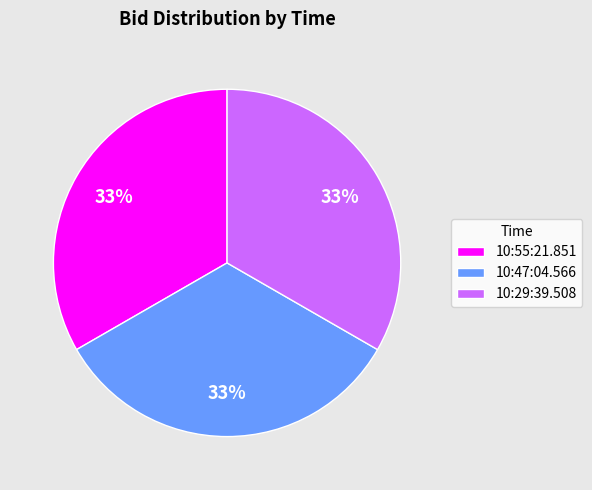

Is the sum of 10:55:21.851 and 10:29:39.508 greater than half?

Yes